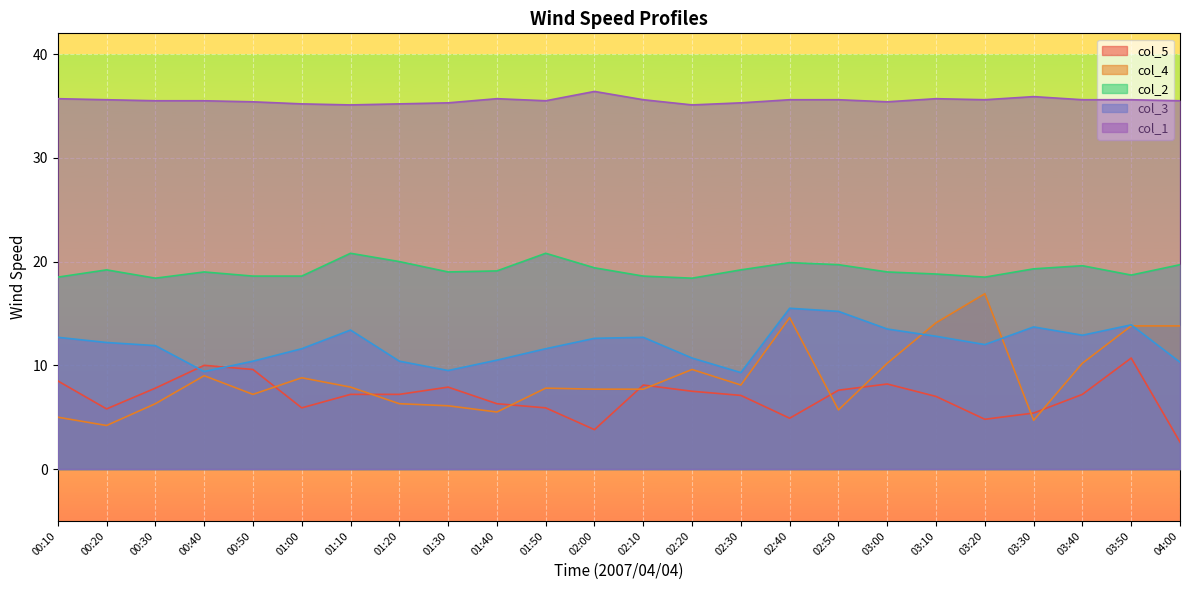

What is the sum of the col_1 values at 01:00 and 01:20?

70.4